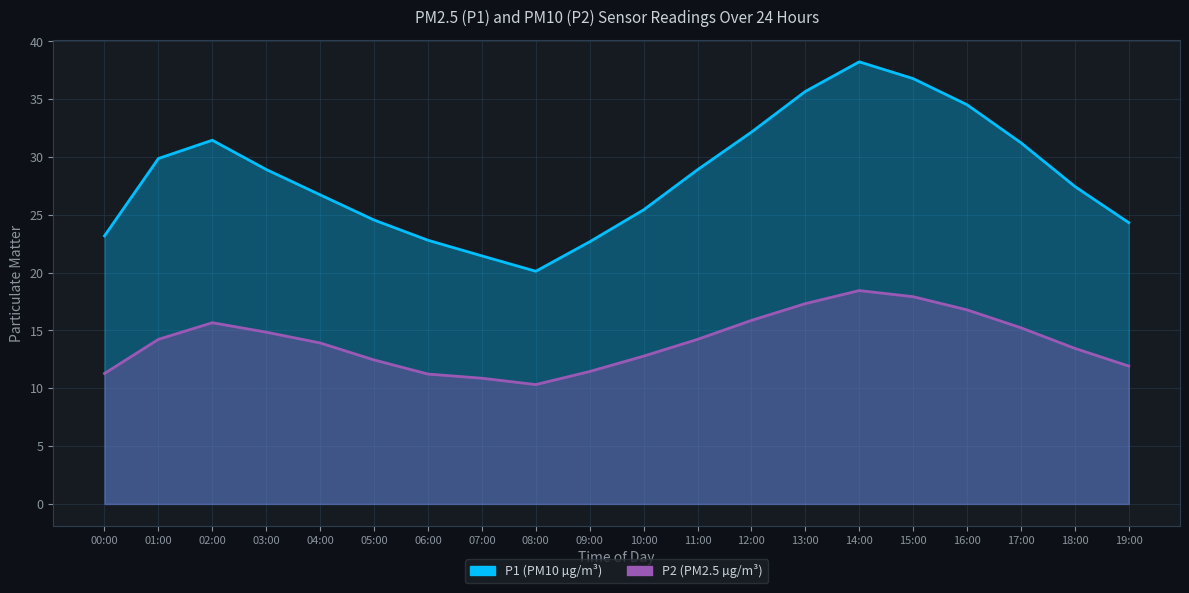

What is the average value of the P2 series?

14.0